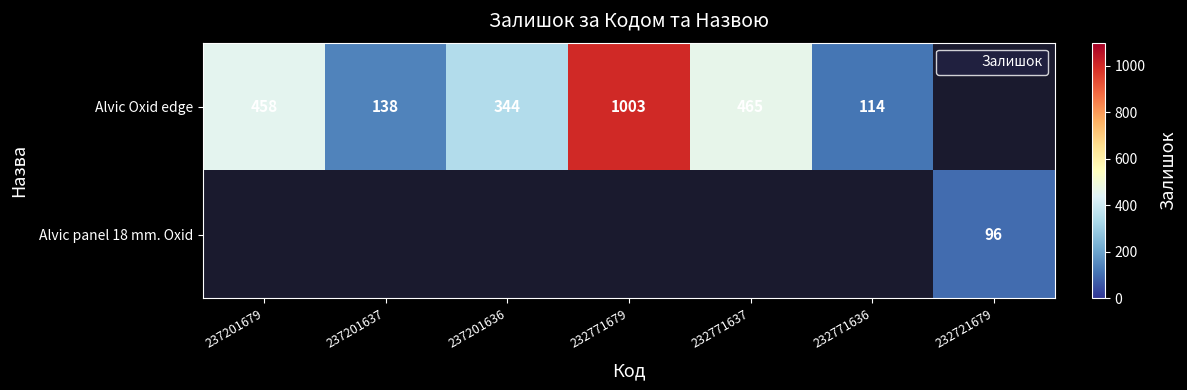

What is the difference between the maximum and minimum values in the Alvic Oxid edge series?

889.0